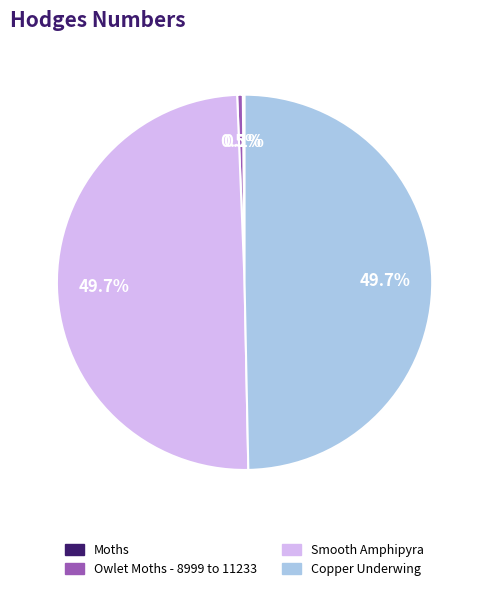

Is there a majority slice in this chart?

No